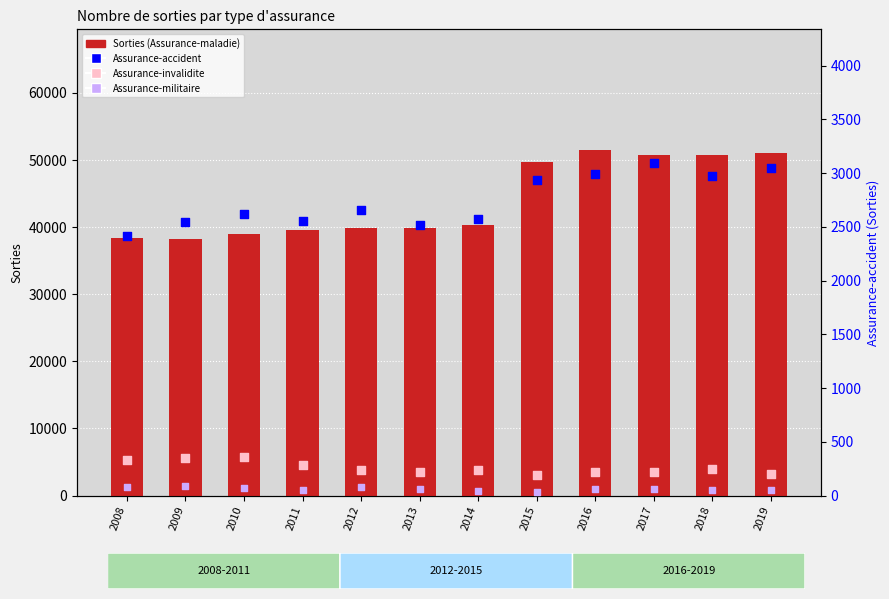

Which series has the widest spread of Y values?

Sorties (Assurance-maladie)